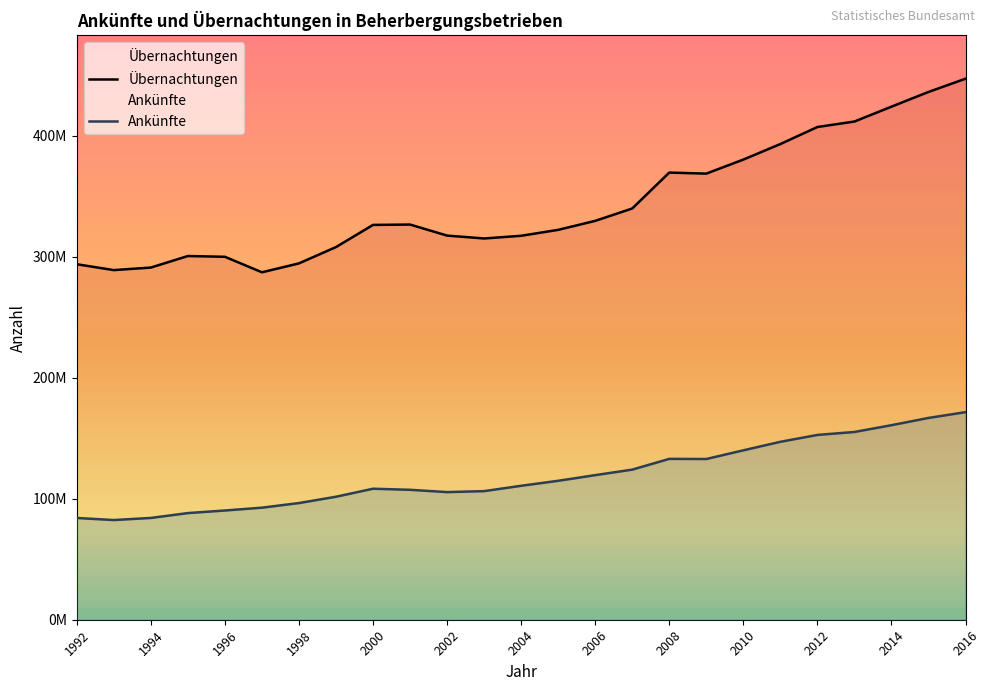

True or false: Übernachtungen and Ankünfte intersect in this chart.

False